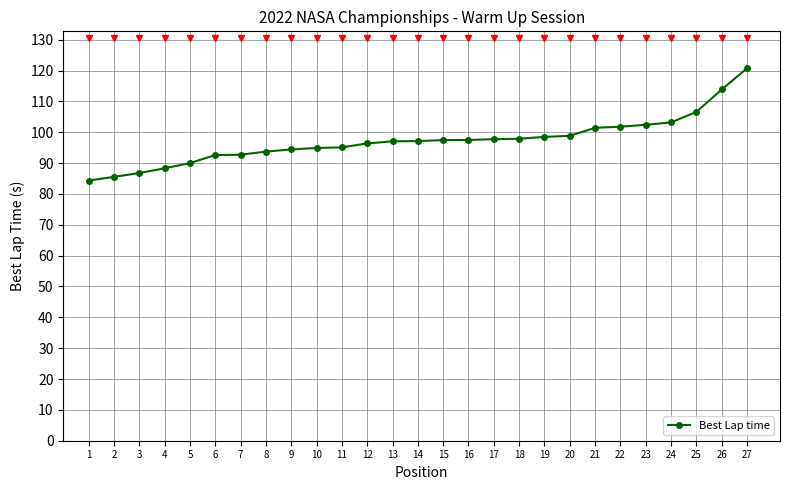

What is the difference between the maximum and second lowest values?

35.2